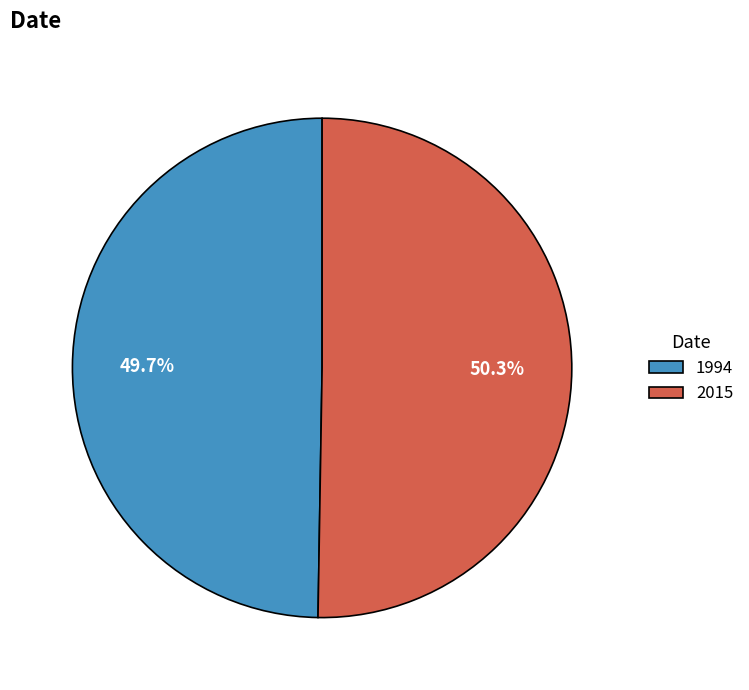

Count the number of slices in the pie.

2